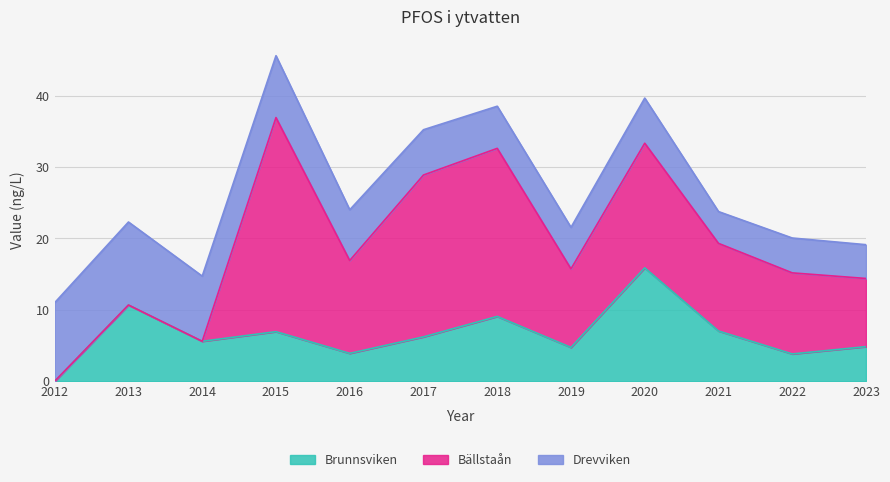

How many lines are shown in the chart?

3